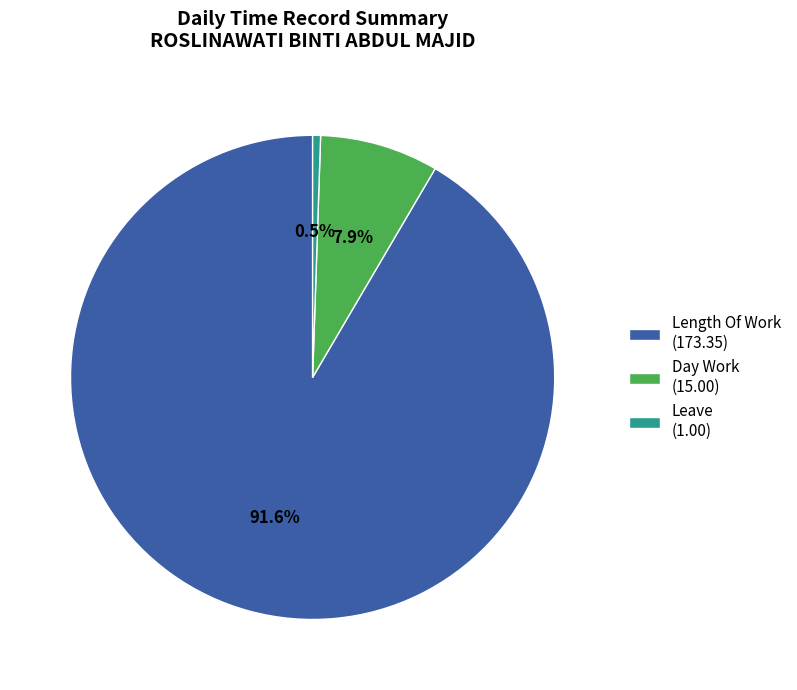

What percentage is NOT represented by Leave (1.00)?

99.5%